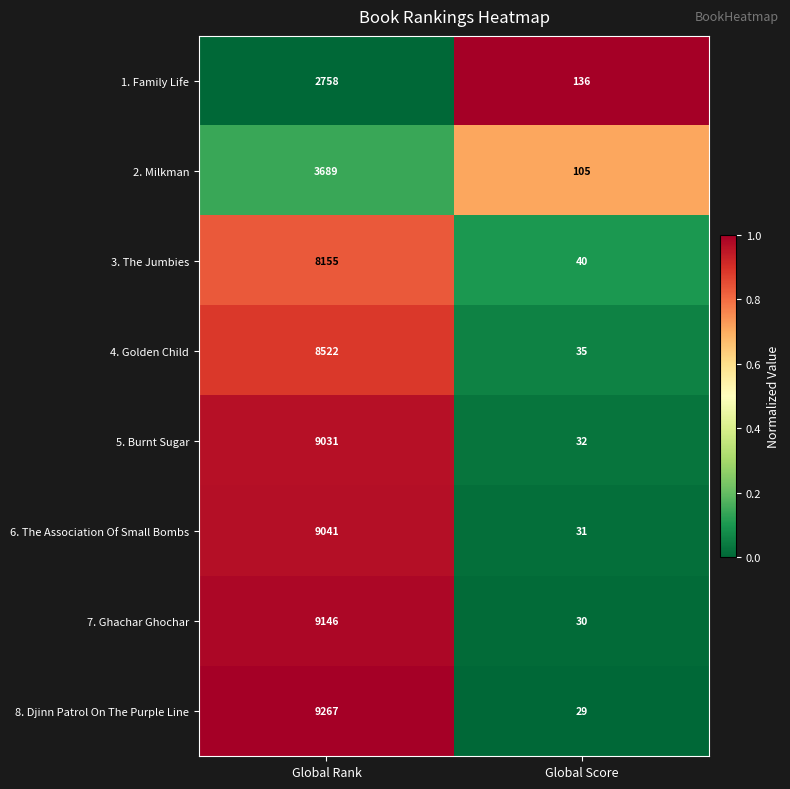

At which category is the sum across all series the highest?

Global Rank